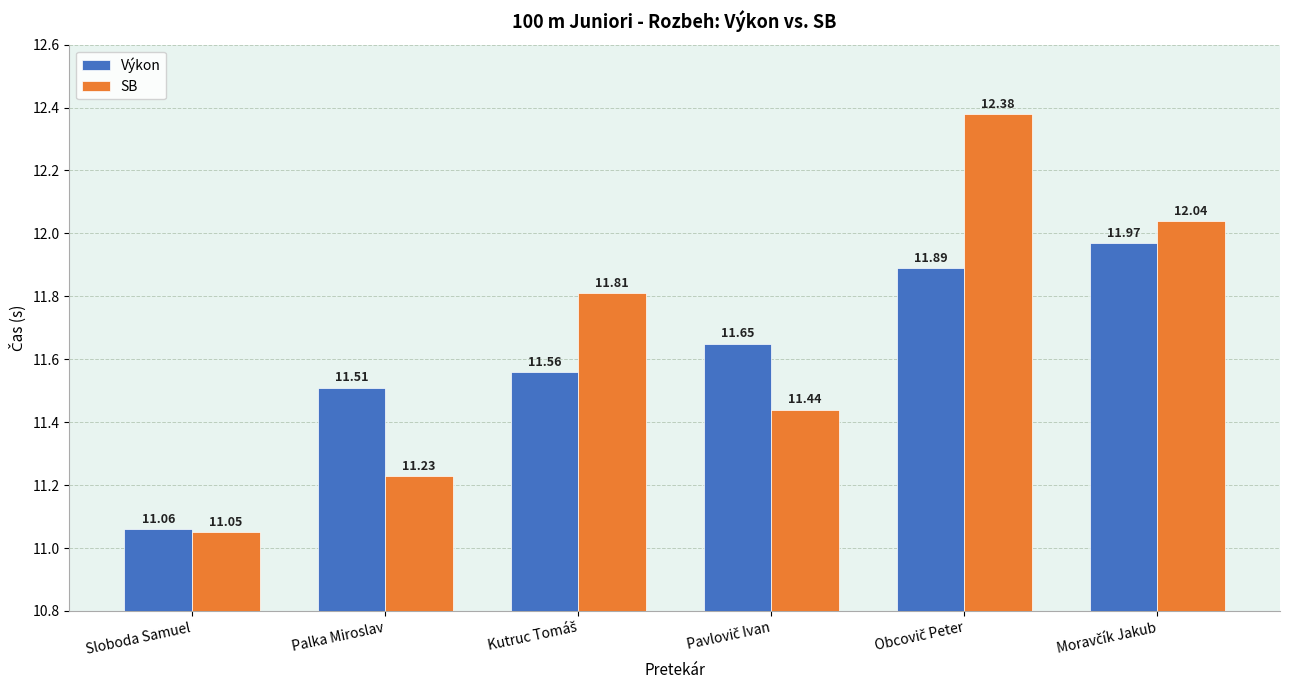

Read the SB value at Sloboda Samuel.

11.1